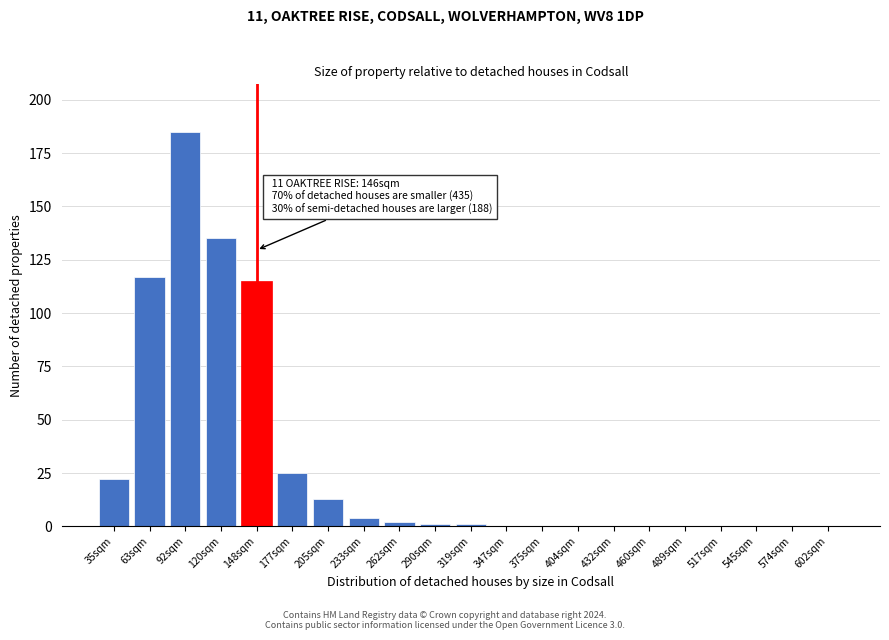

Reading left to right, what are all the values shown in this chart?

35sqm=22	63sqm=117	92sqm=185	120sqm=135	148sqm=115	177sqm=25	205sqm=13	233sqm=4	262sqm=2	290sqm=1	319sqm=1	347sqm=0	375sqm=0	404sqm=0	432sqm=0	460sqm=0	489sqm=0	517sqm=0	545sqm=0	574sqm=0	602sqm=0